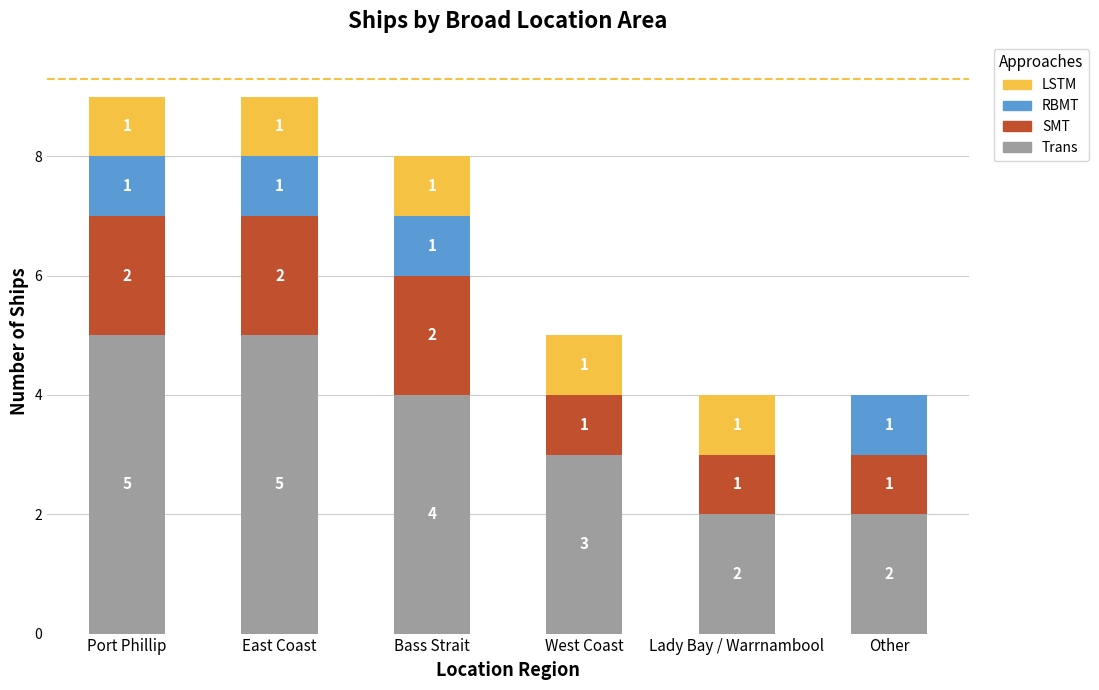

What are all the series names shown in the legend?

LSTM, RBMT, SMT, Trans